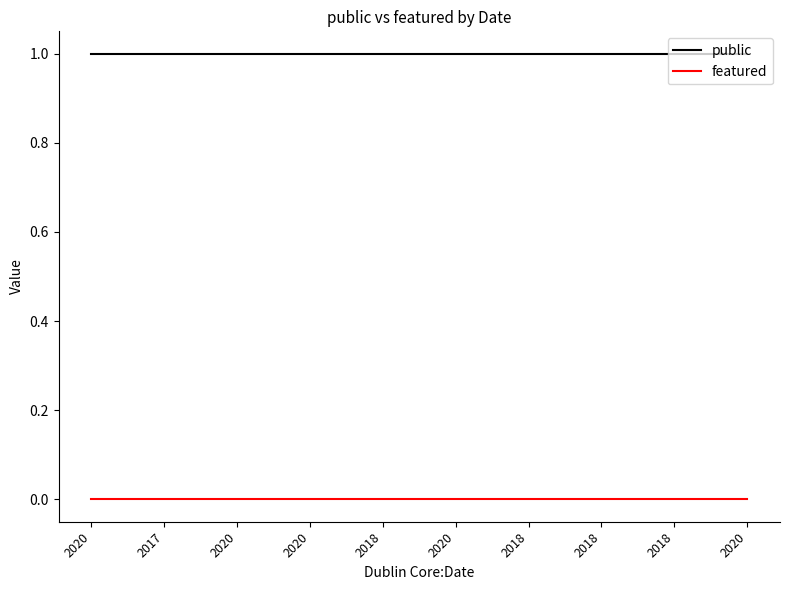

Is the value of featured at 2018 greater than the value of public at 2018?

No